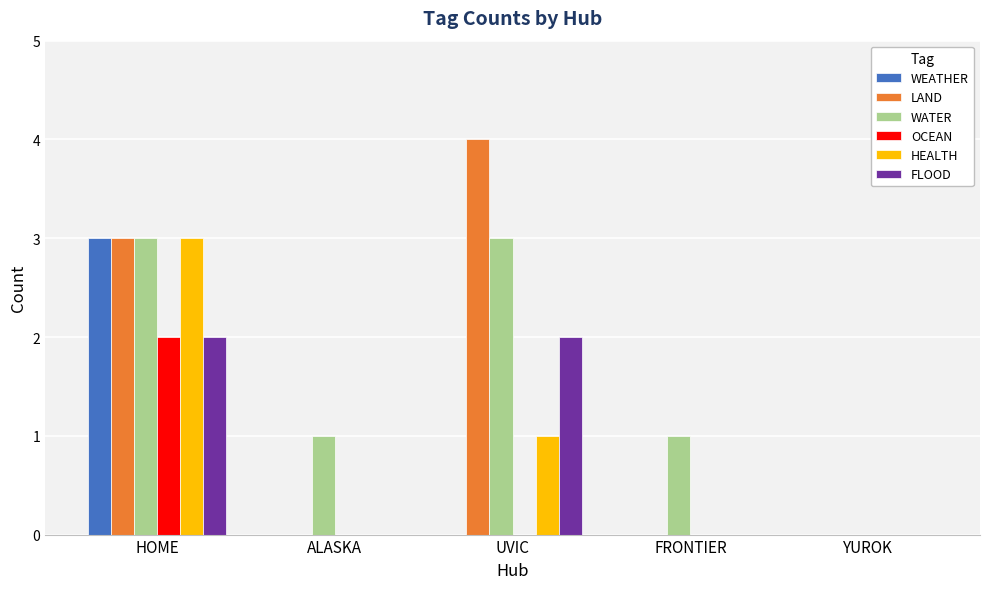

Is the value of LAND at HOME greater than the value of OCEAN at ALASKA?

Yes